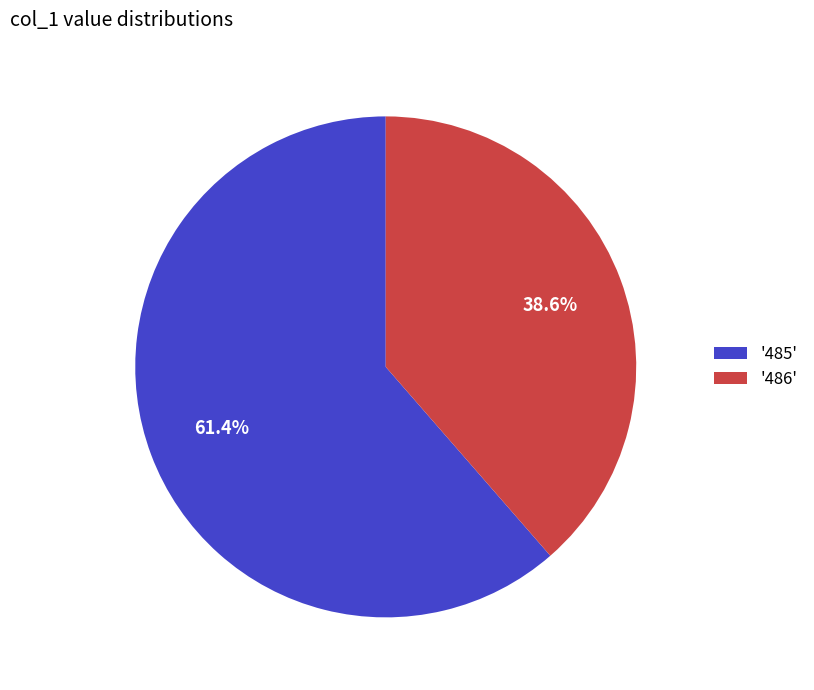

What is the total percentage of '486' and '485'?

100.0%